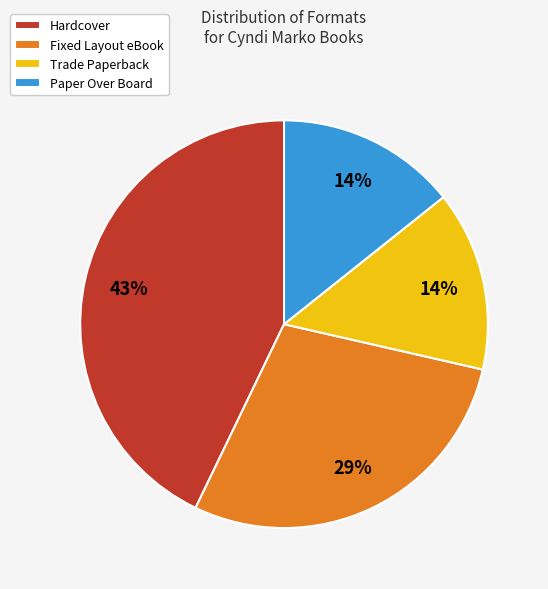

Approximately how many times larger is the value at Hardcover compared to Fixed Layout eBook?

1.5